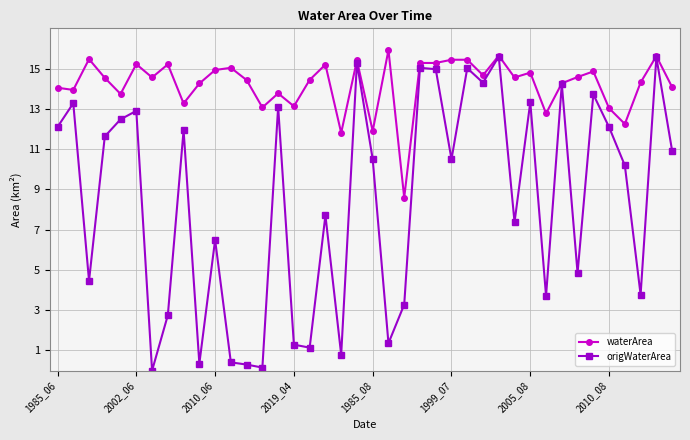

What is the value of the waterArea point at the 13th from the left?

14.4